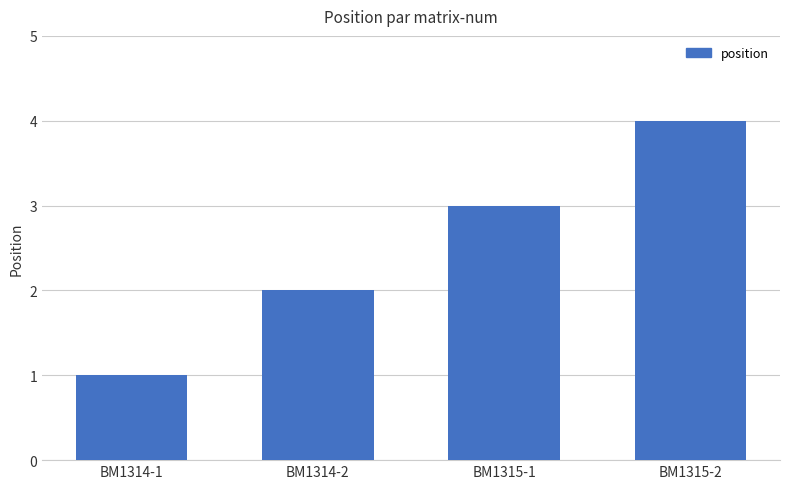

What is the change in value from BM1314-1 to BM1314-2?

+1